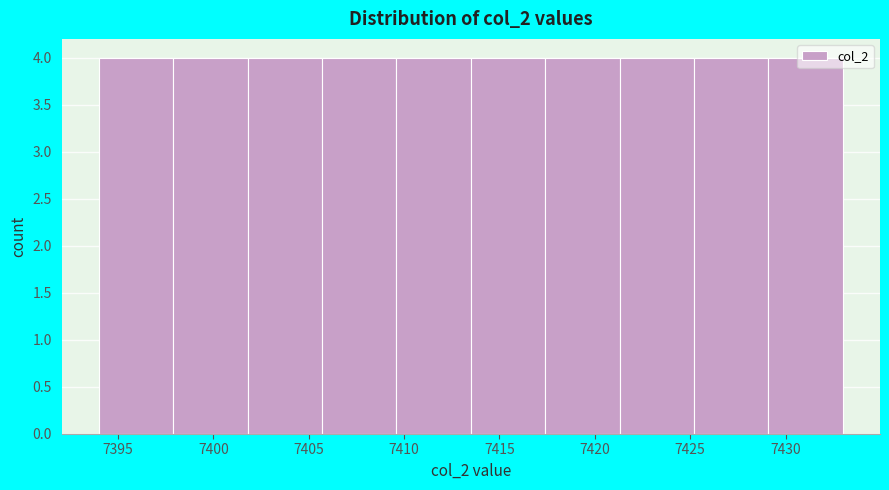

How tall is the bar that spans 7394.0 to 7397.9 on the x-axis? Neither the bar edges nor the heights are printed on the chart, so give them approximately, as read against the axes.

4